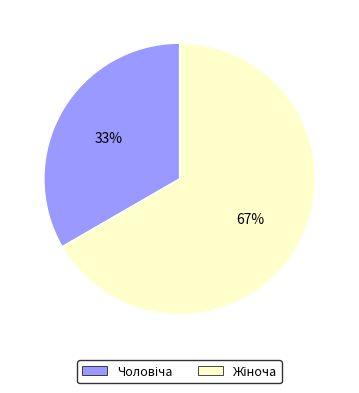

Is there a majority slice in this chart?

Yes